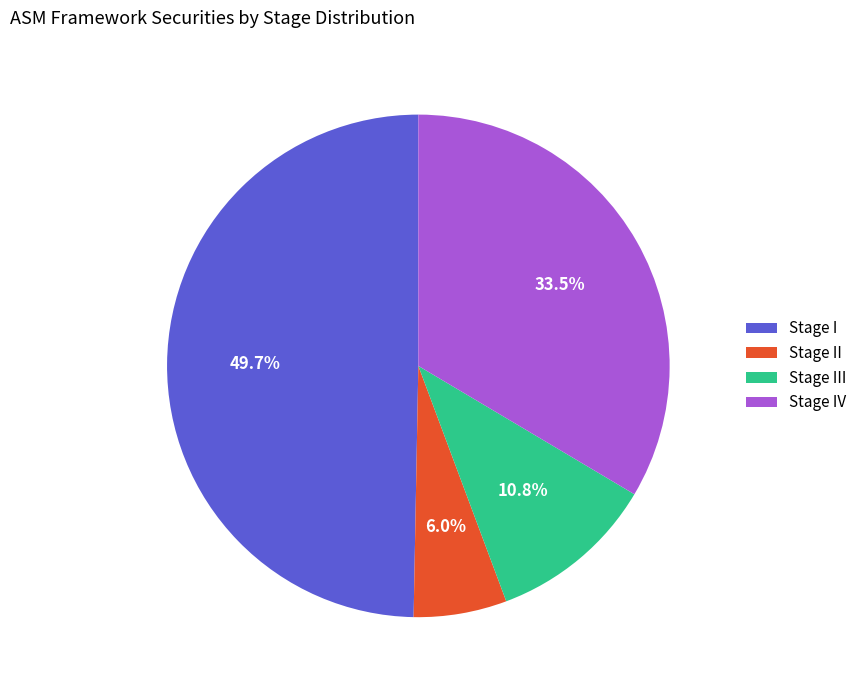

Rank the categories by value from highest to lowest.

Stage I, Stage IV, Stage III, Stage II